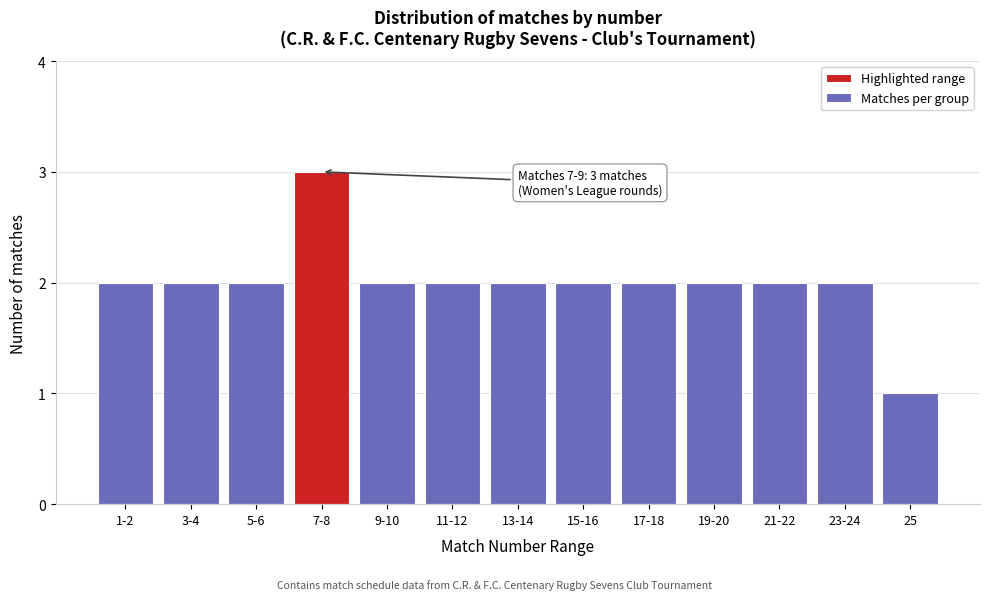

Reading right to left, list all the values displayed in this chart.

25=1	23-24=2	21-22=2	19-20=2	17-18=2	15-16=2	13-14=2	11-12=2	9-10=2	7-8=3	5-6=2	3-4=2	1-2=2